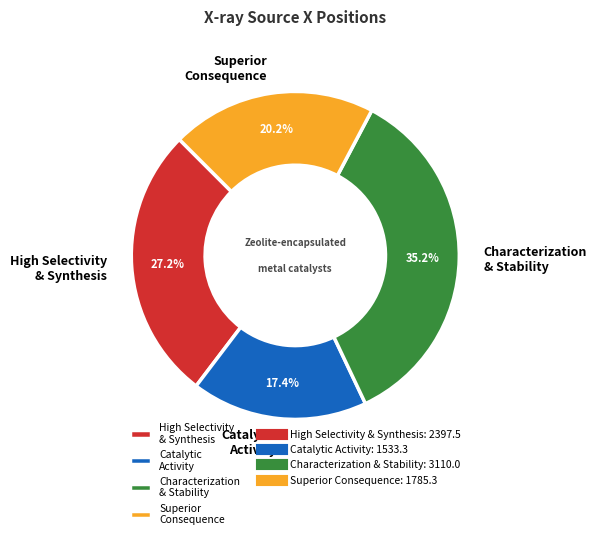

Which has a higher value, High Selectivity & Synthesis or Superior Consequence?

High Selectivity & Synthesis